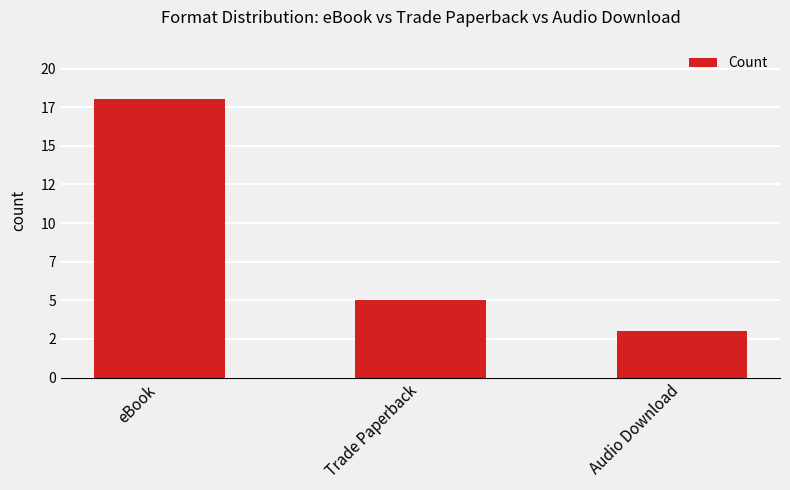

Is it true that the value at Trade Paperback is 5?

True